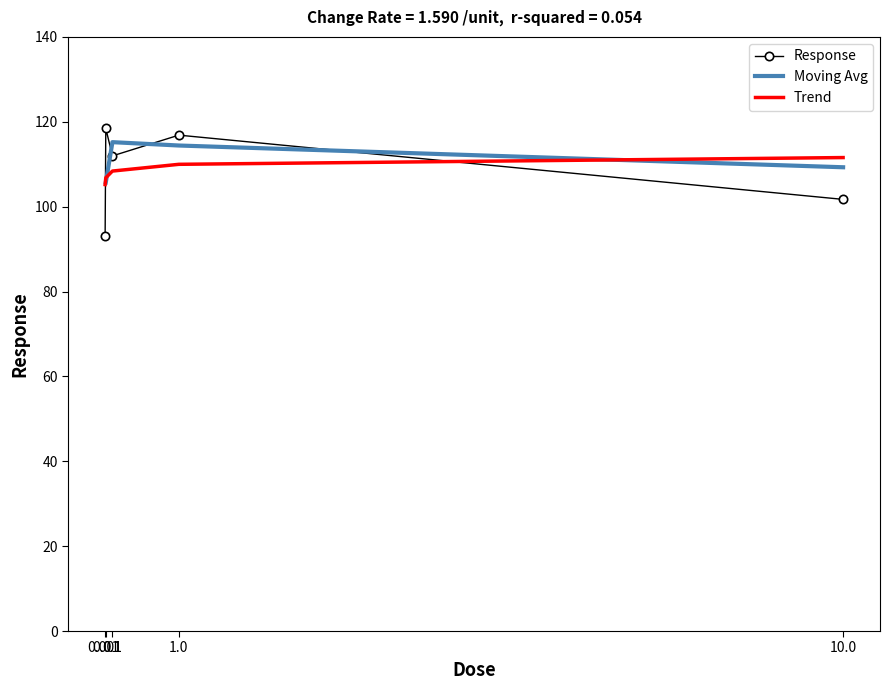

At which category does the data reach its first local peak?

0.01